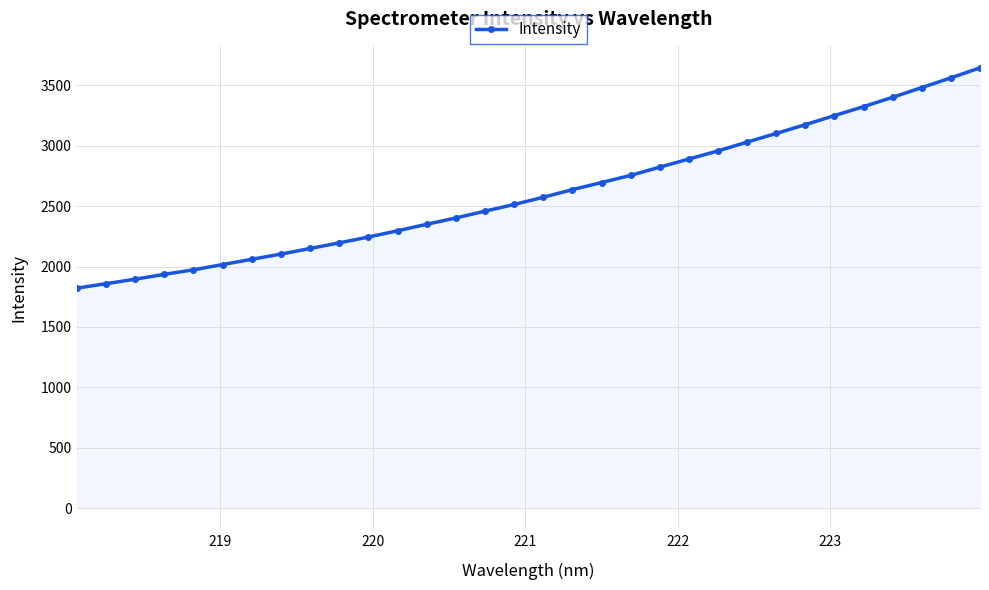

What is the greatest value displayed?

3645.2